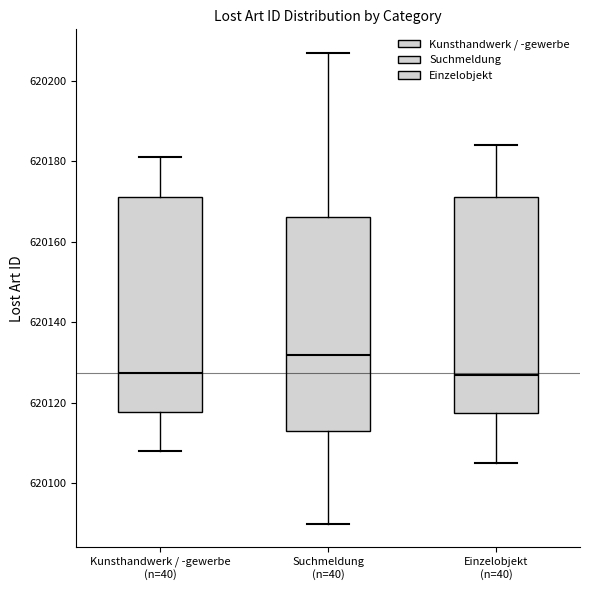

Reading left to right, transcribe this box plot: for each box, give where its median line is, the range the box spans, and where its two whiskers end, as read against the y-axis. The values are not printed on the chart, so give them approximately, as read against the axis.

Kunsthandwerk / -gewerbe (n=40): median 620128, box 620118 to 620172, whiskers 620108 to 620182
Suchmeldung (n=40): median 620132, box 620114 to 620166, whiskers 620090 to 620208
Einzelobjekt (n=40): median 620128, box 620118 to 620172, whiskers 620106 to 620184